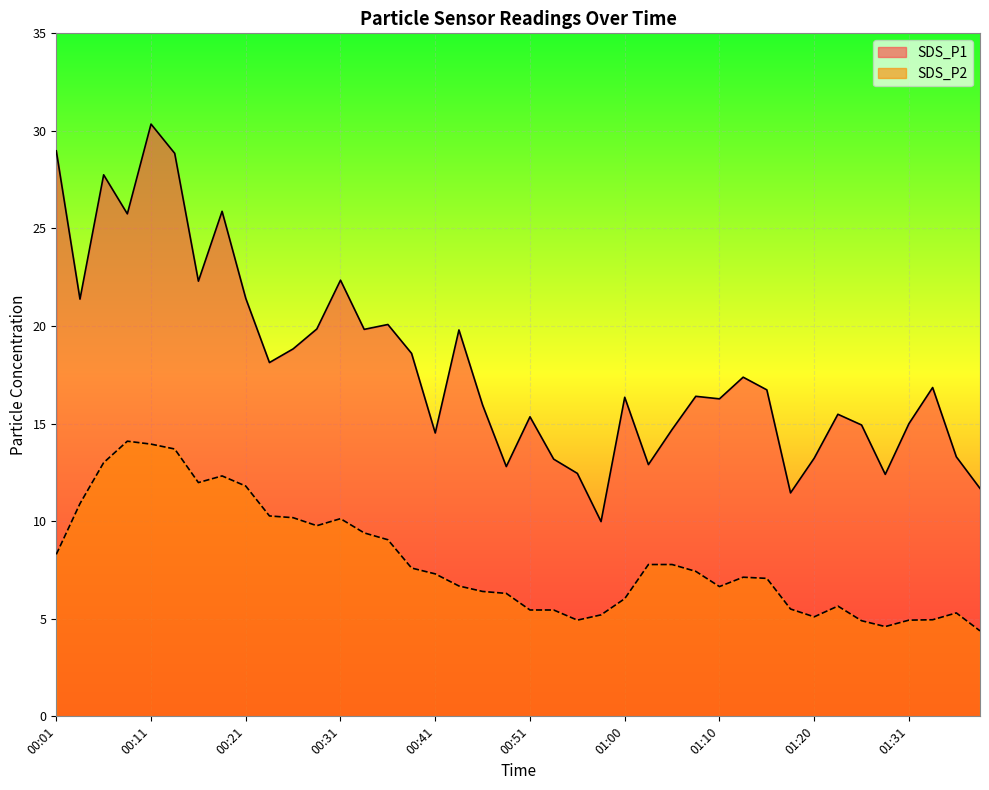

True or false: SDS_P2 and SDS_P1 intersect in this chart.

False